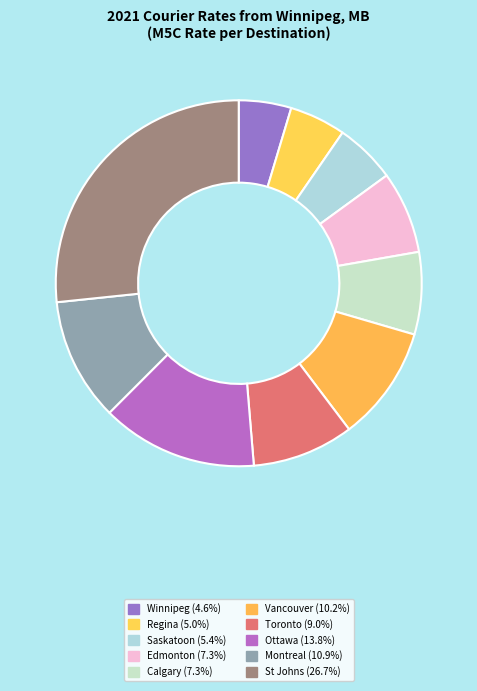

How many slices are in this pie chart?

10